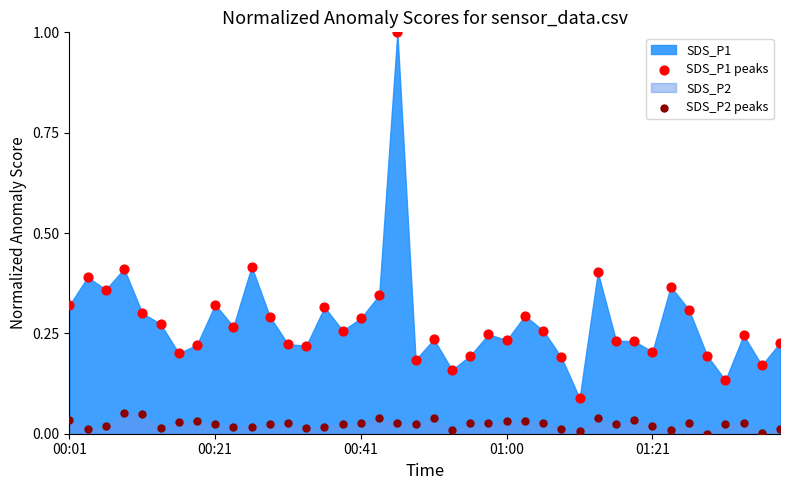

Which series has the widest spread of Y values?

SDS_P1 peaks